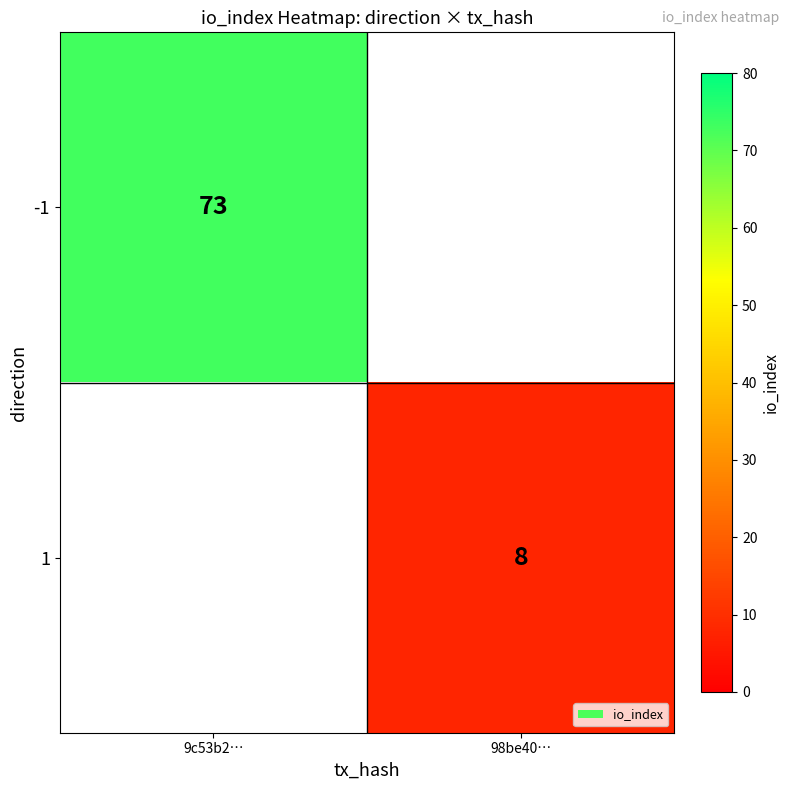

What is the smallest value displayed?

8.0